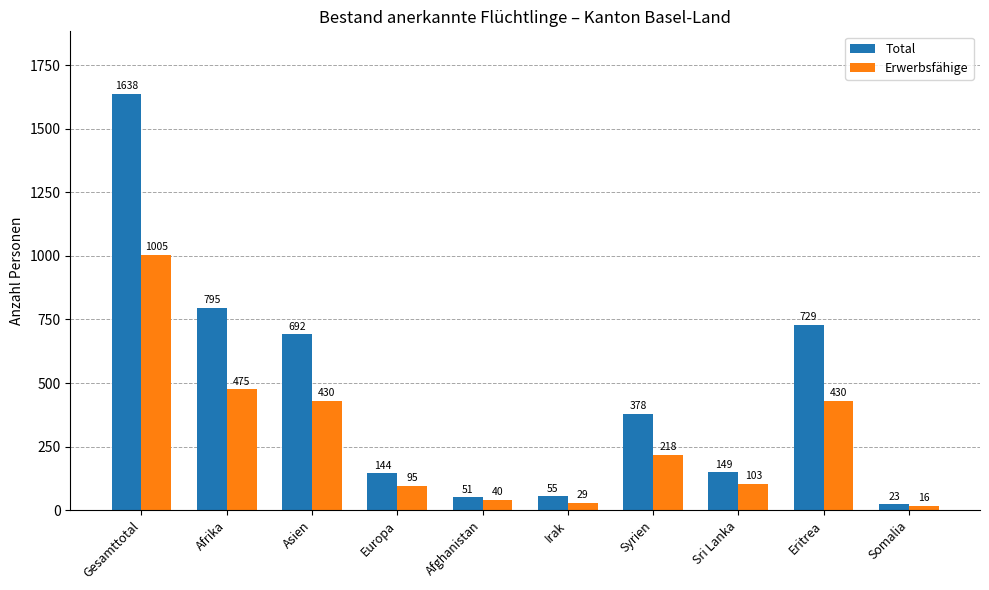

Reading left to right, what are all the values shown in this chart?

Total: Gesamttotal=1638	Afrika=795	Asien=692	Europa=144	Afghanistan=51	Irak=55	Syrien=378	Sri Lanka=149	Eritrea=729	Somalia=23
Erwerbsfähige: Gesamttotal=1005	Afrika=475	Asien=430	Europa=95	Afghanistan=40	Irak=29	Syrien=218	Sri Lanka=103	Eritrea=430	Somalia=16